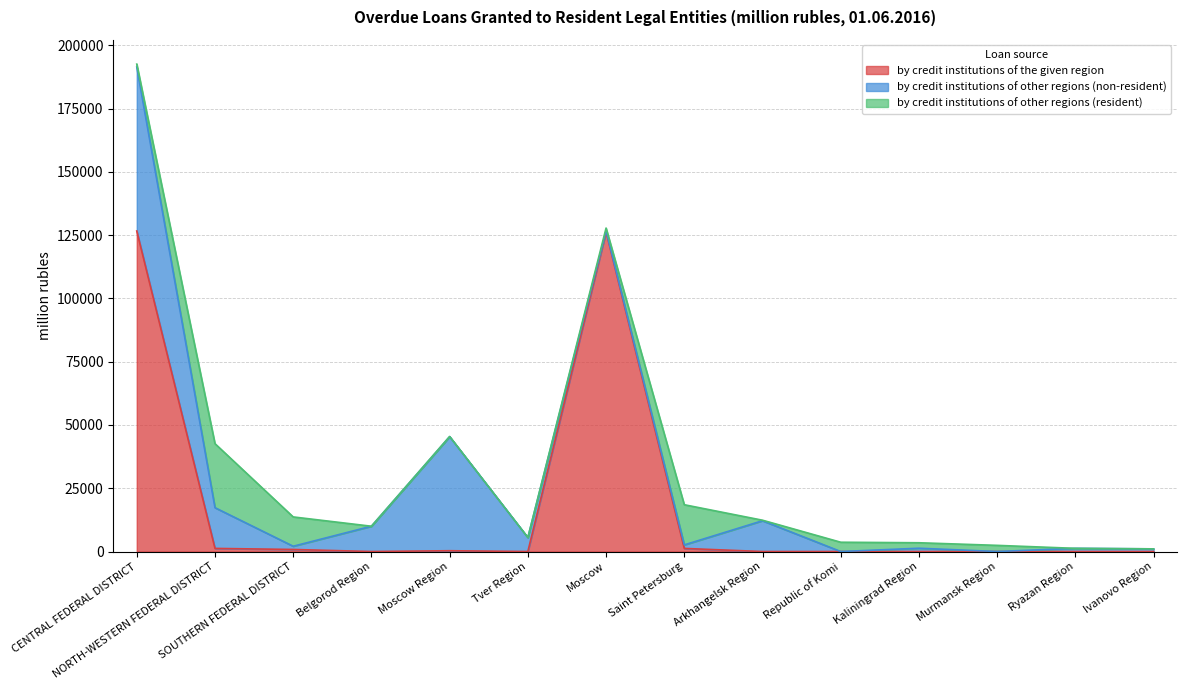

Is it true that by credit institutions of other regions (resident) equals 2578 at SOUTHERN FEDERAL DISTRICT?

False